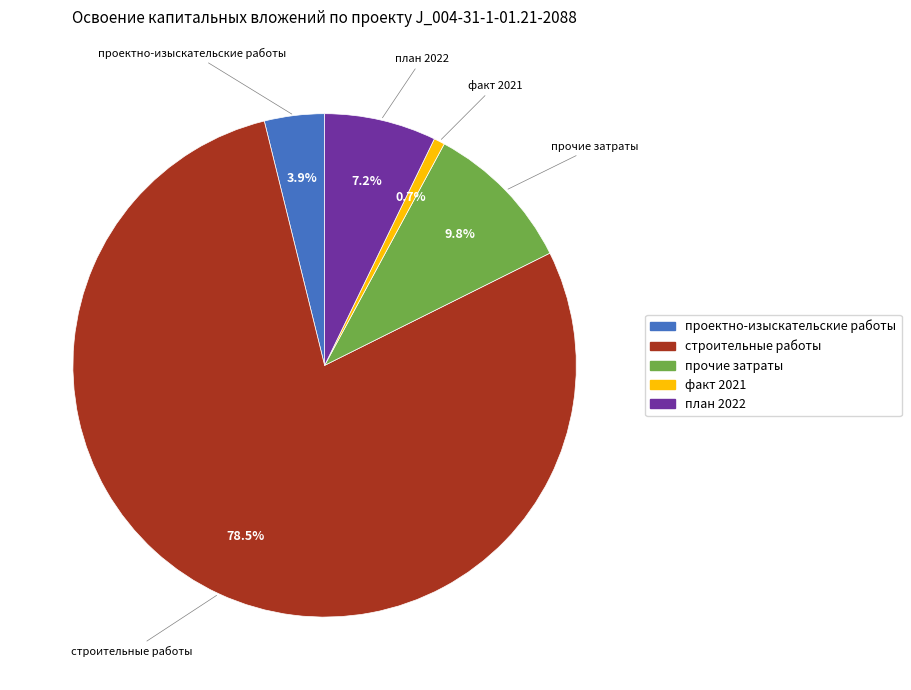

Which has a higher value, строительные работы or проектно-изыскательские работы?

строительные работы